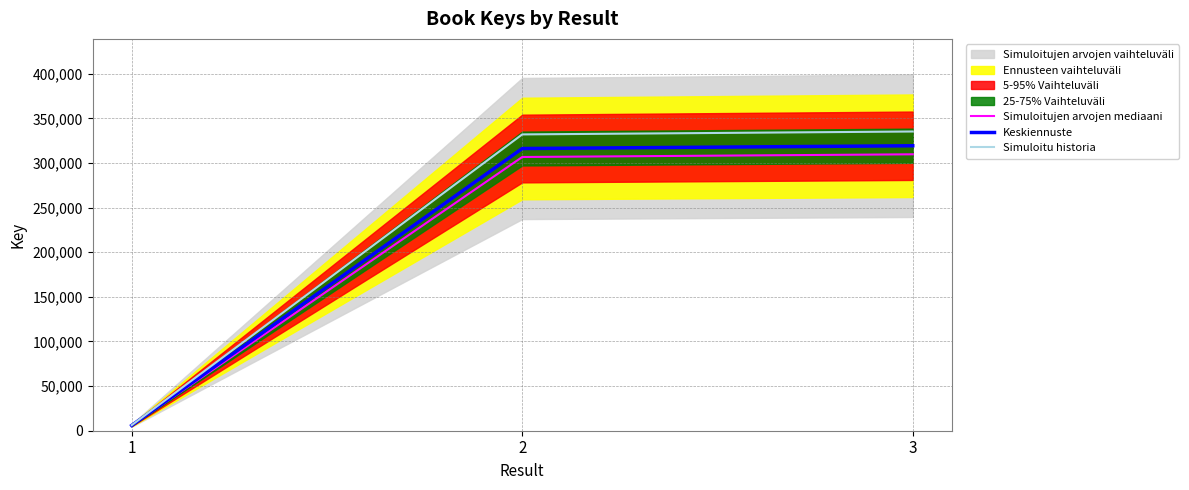

Which series has the largest total across all categories?

Simuloitu historia